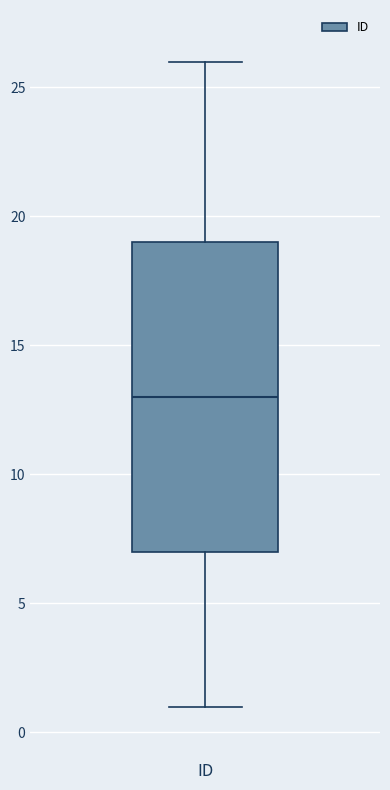

Where is the lower edge of the box for ID on the y-axis? The values are not printed on the chart, so give them approximately, as read against the axis.

7